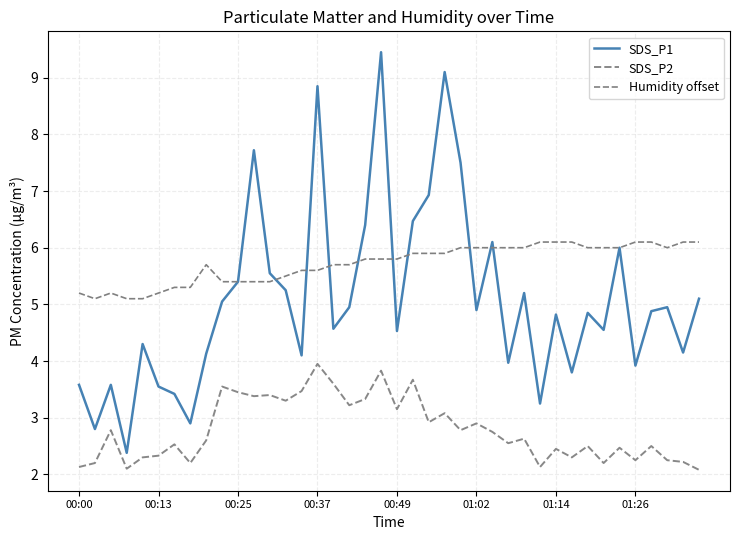

True or false: Humidity offset has more than 0 interior local peaks.

True